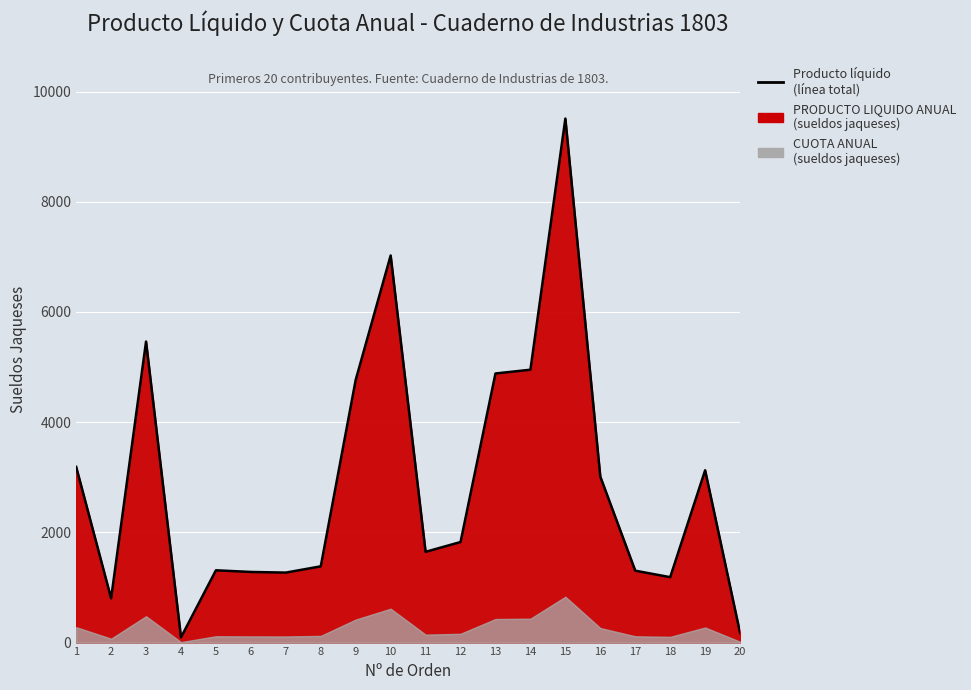

List the labels in order of value, largest first.

15, 10, 3, 14, 13, 9, 1, 19, 16, 12, 11, 8, 5, 17, 6, 7, 18, 2, 20, 4